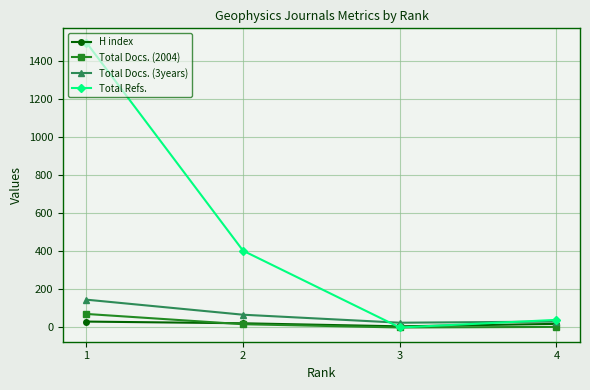

True or false: Total Docs. (3years) and Total Docs. (2004) intersect in this chart.

False